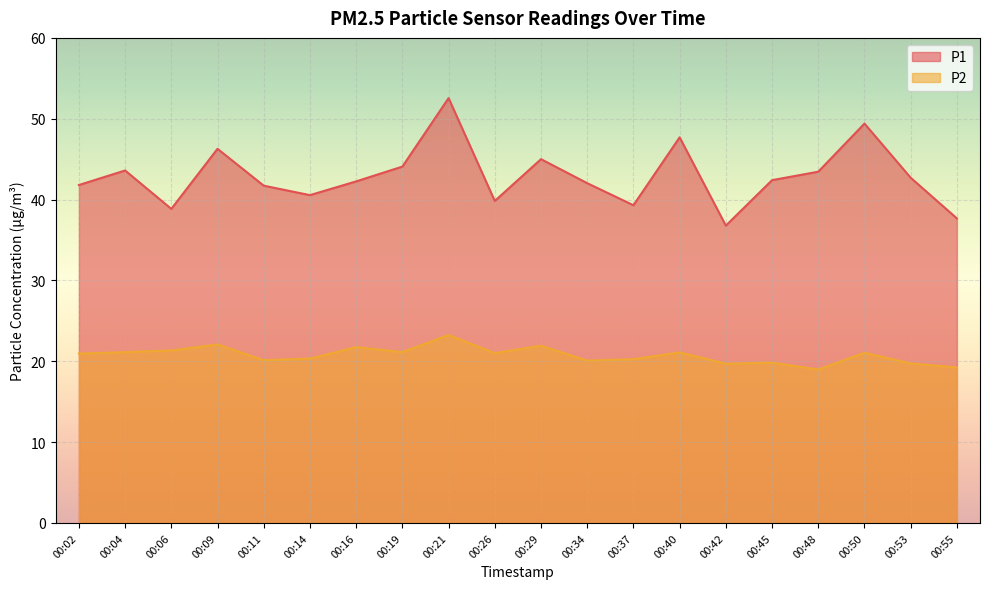

True or false: P1 has more than 1 interior local peaks.

True